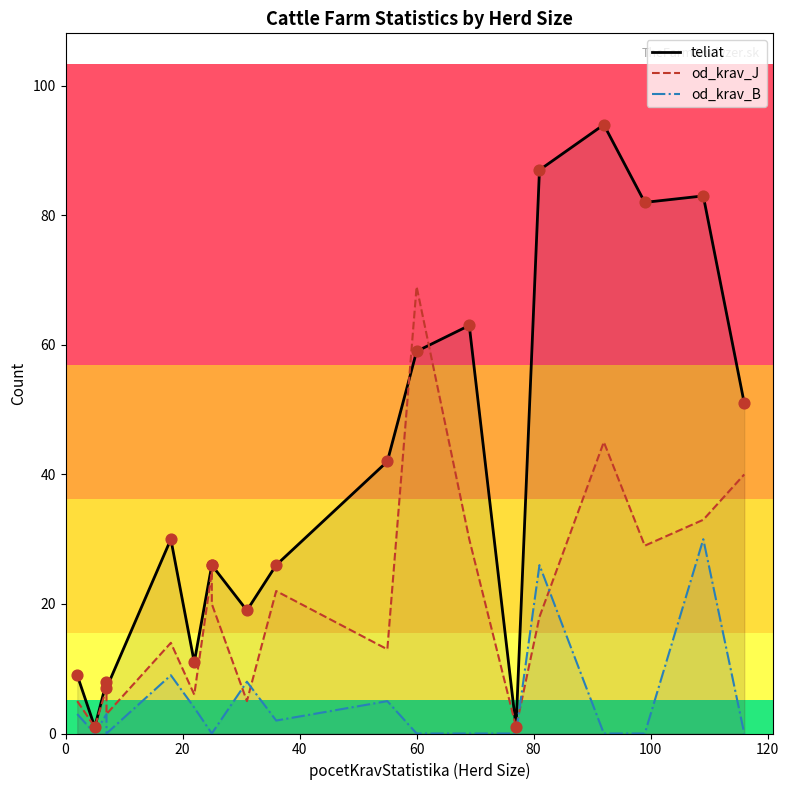

Which series contains the lowest Y value?

od_krav_B